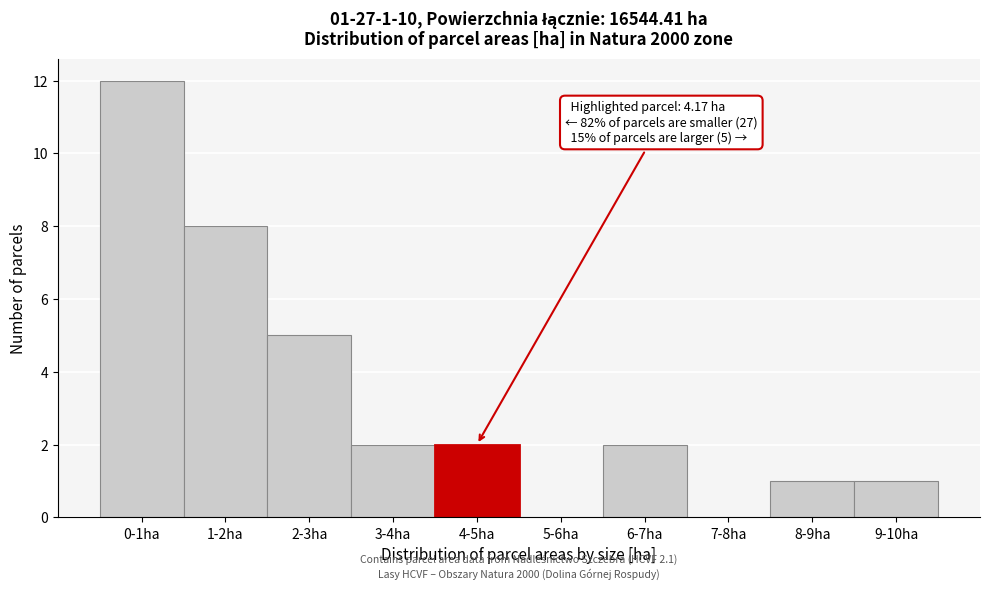

Reading right to left, transcribe all the data shown in this chart.

9-10ha=1	8-9ha=1	7-8ha=0	6-7ha=2	5-6ha=0	4-5ha=2	3-4ha=2	2-3ha=5	1-2ha=8	0-1ha=12